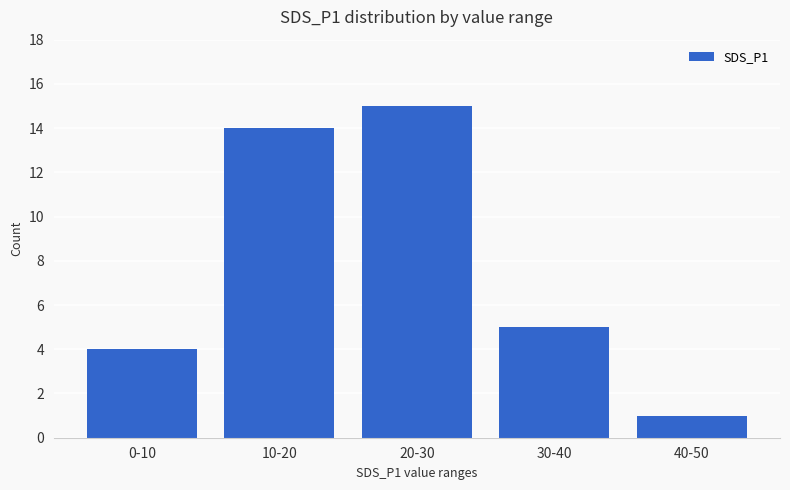

Rank the categories by value from lowest to highest.

40-50, 0-10, 30-40, 10-20, 20-30